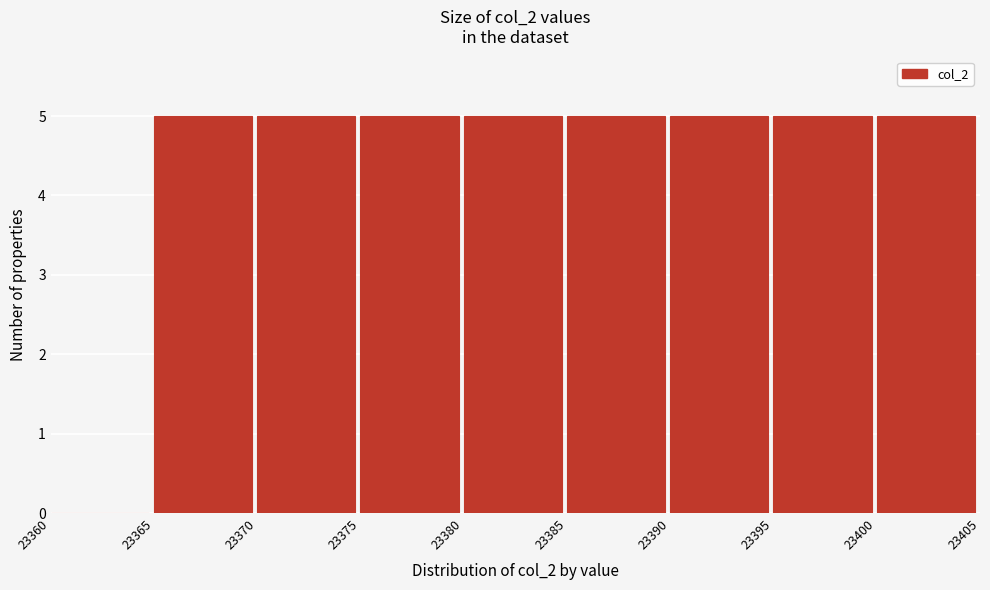

How tall is the bar that spans 23375 to 23380 on the x-axis? The values are not printed on the chart, so give them approximately, as read against the axis.

5